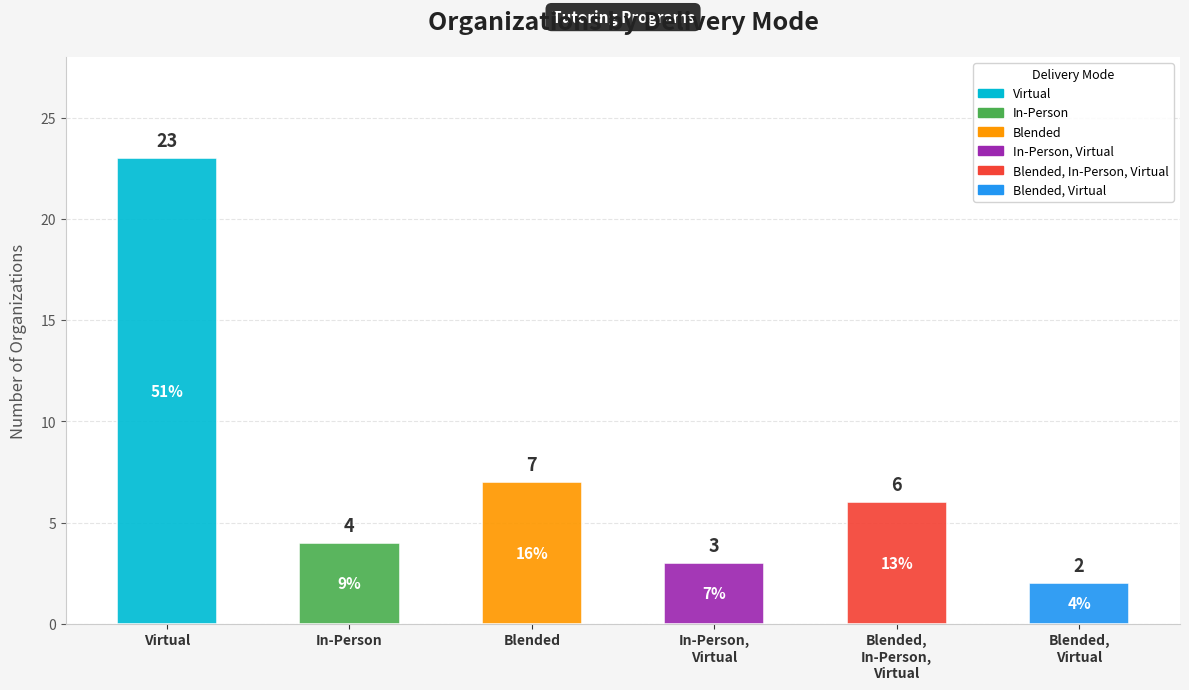

Between Blended and Virtual, which is larger?

Virtual